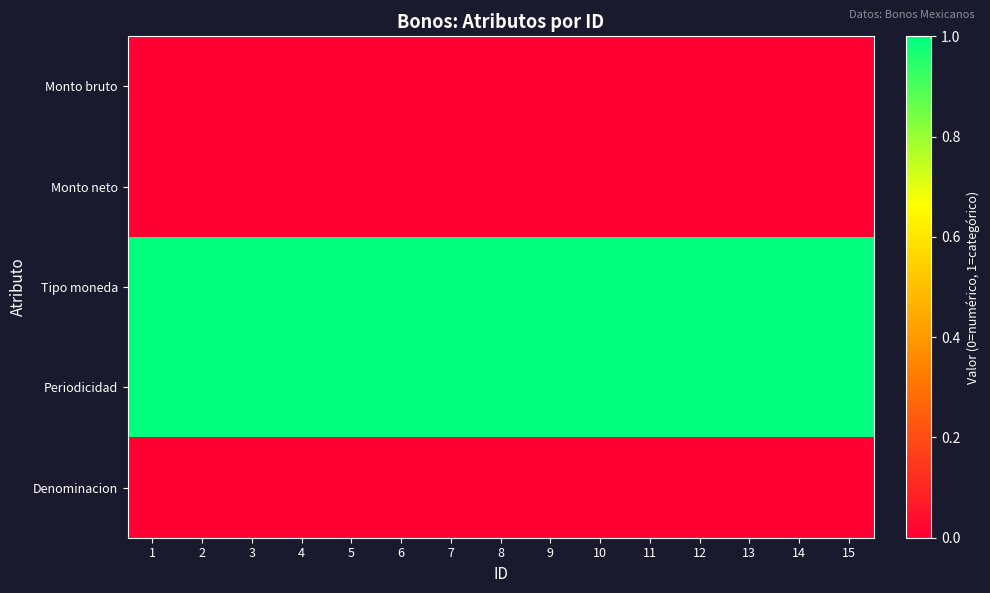

Reading left to right, what are all the values shown in this chart?

Monto bruto: 1=0	2=0	3=0	4=0	5=0	6=0	7=0	8=0	9=0	10=0	11=0	12=0	13=0	14=0	15=0
Monto neto: 1=0	2=0	3=0	4=0	5=0	6=0	7=0	8=0	9=0	10=0	11=0	12=0	13=0	14=0	15=0
Tipo moneda: 1=1	2=1	3=1	4=1	5=1	6=1	7=1	8=1	9=1	10=1	11=1	12=1	13=1	14=1	15=1
Periodicidad: 1=1	2=1	3=1	4=1	5=1	6=1	7=1	8=1	9=1	10=1	11=1	12=1	13=1	14=1	15=1
Denominacion: 1=0	2=0	3=0	4=0	5=0	6=0	7=0	8=0	9=0	10=0	11=0	12=0	13=0	14=0	15=0